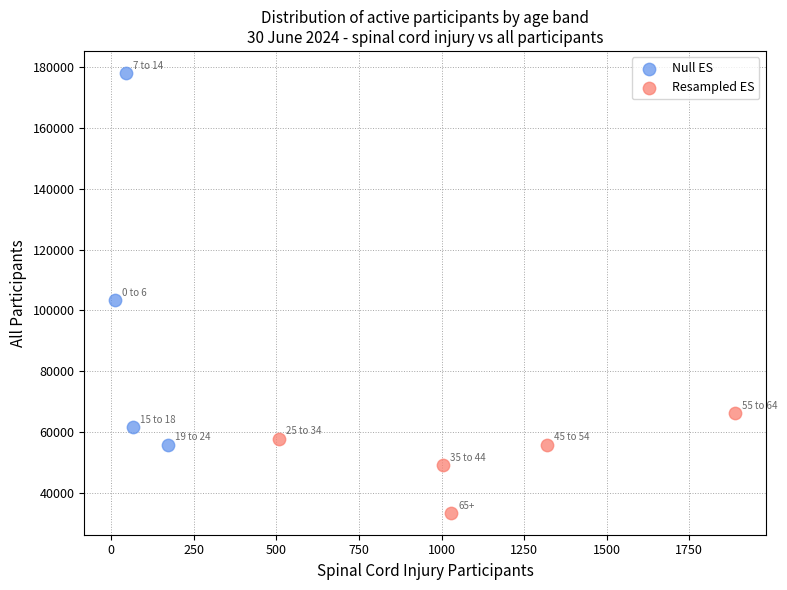

Which series reaches the maximum Y coordinate?

Null ES